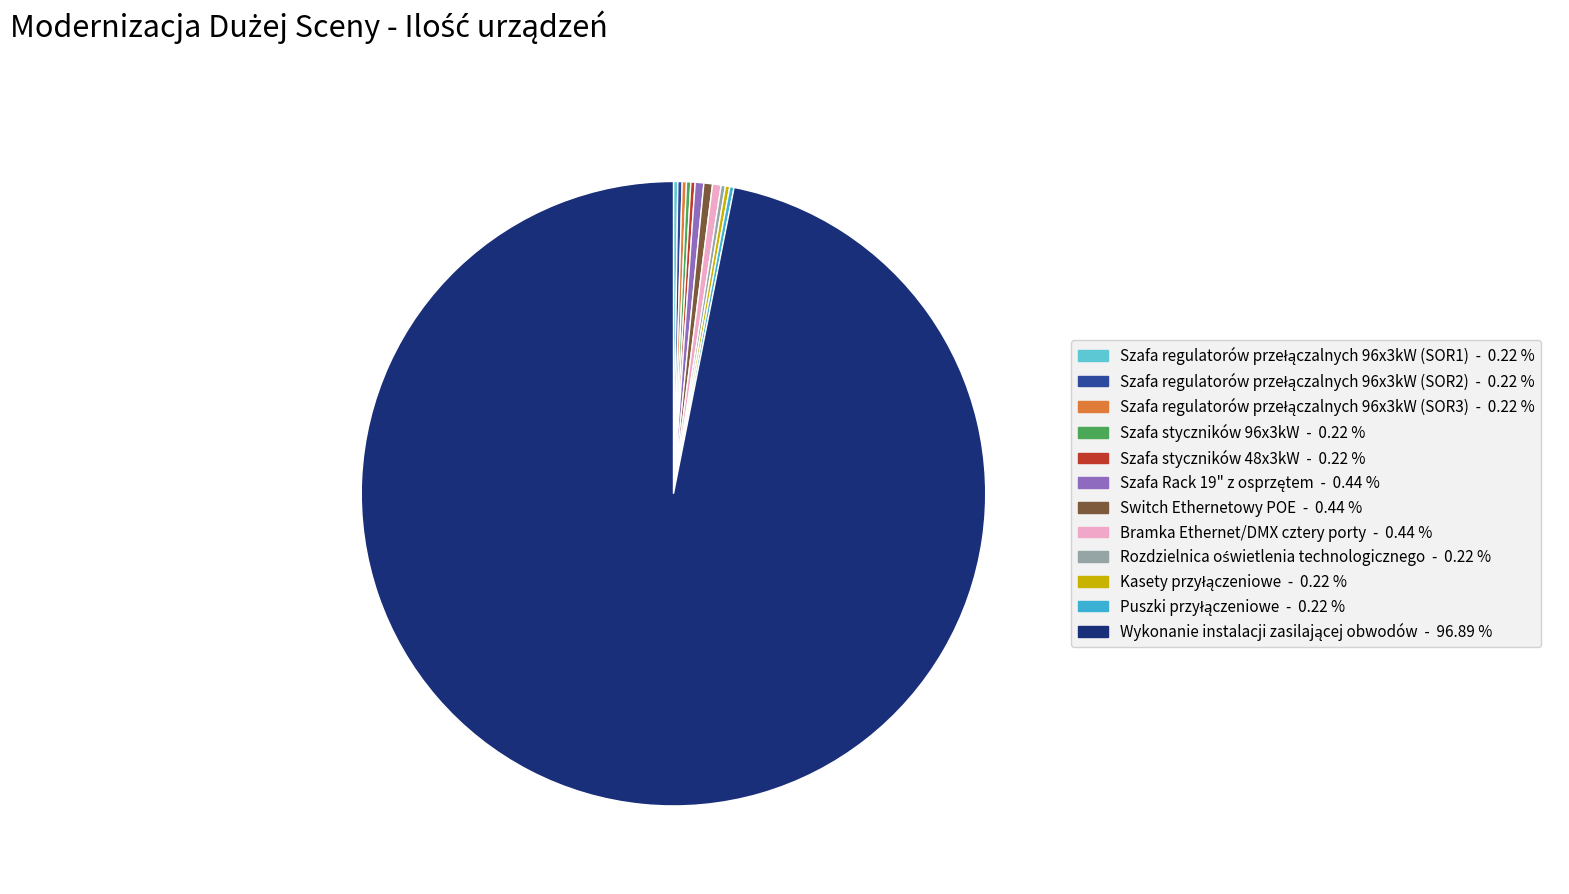

Does any single category account for the majority?

Yes